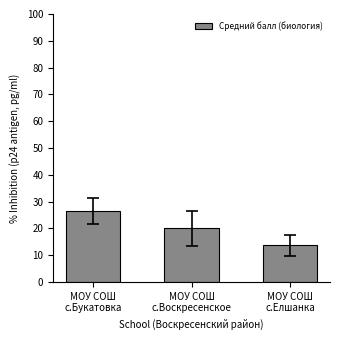

How many bars are there in total?

3